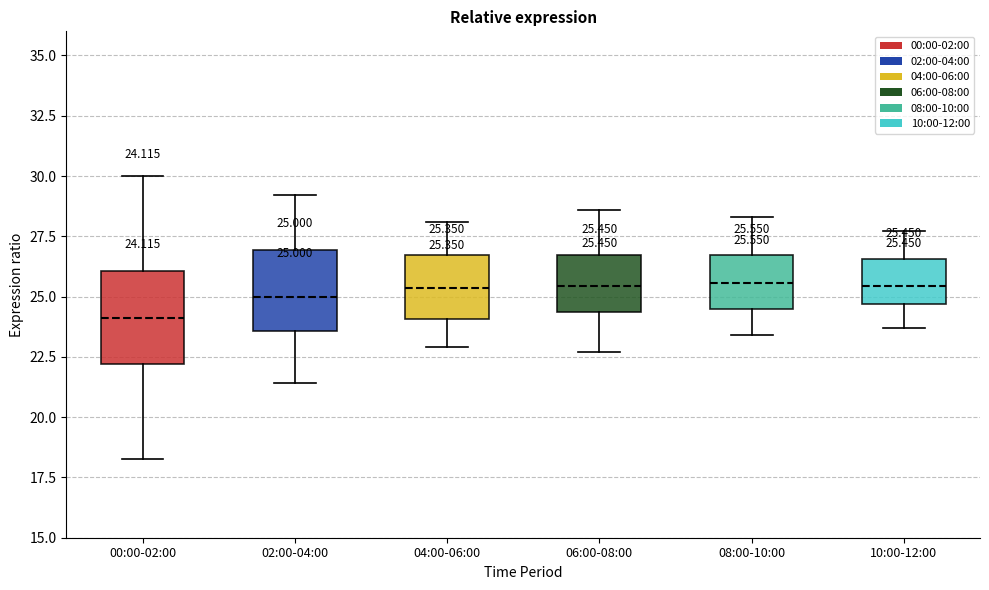

Which box is the tallest, from its lower edge to its upper edge?

00:00-02:00